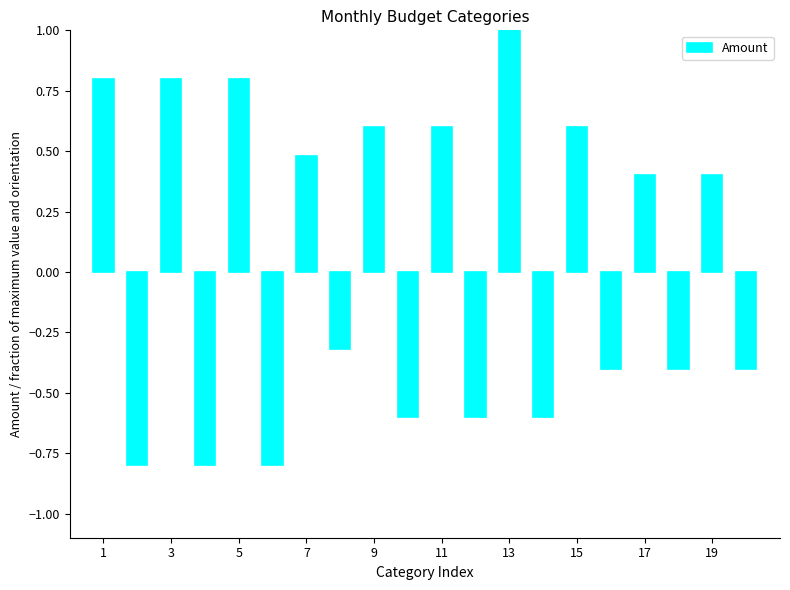

How many values are below zero?

10